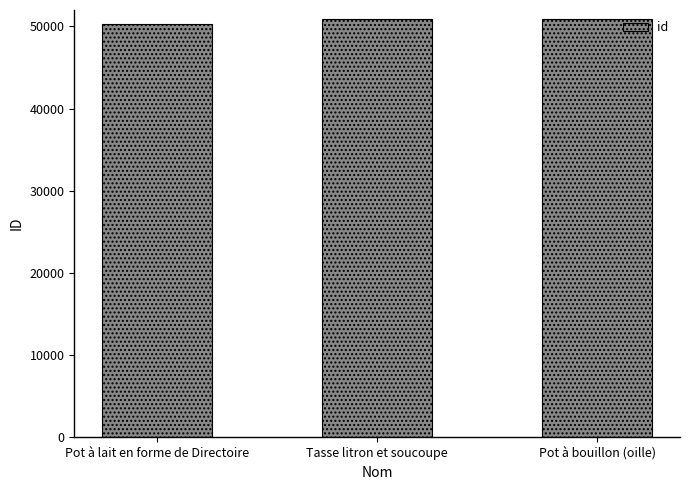

The value at Pot à bouillon (oille) is 50944. True or false?

True